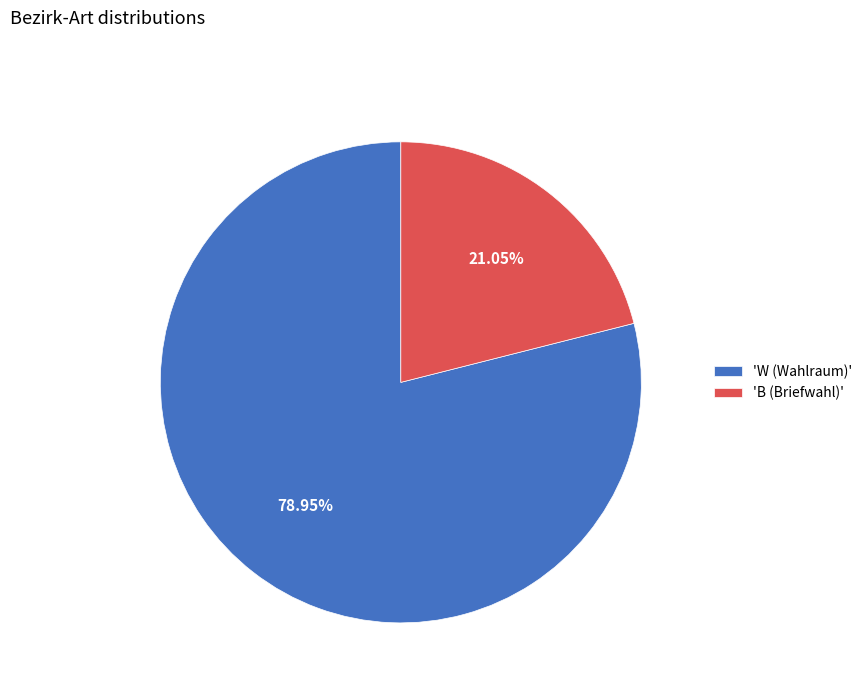

Between 'B (Briefwahl)' and 'W (Wahlraum)', which is larger?

'W (Wahlraum)'